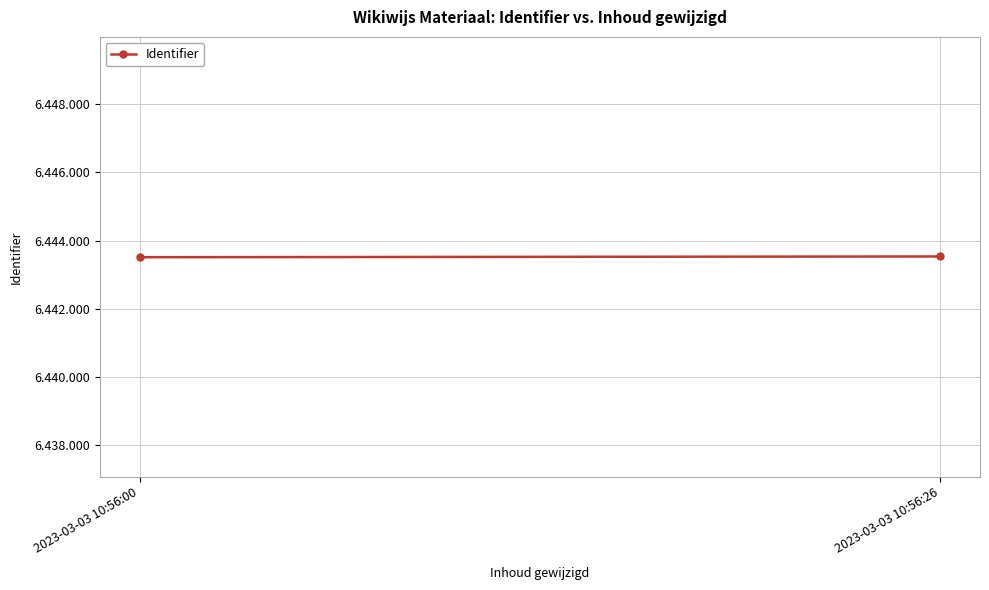

Is this an area chart (filled region under the line)?

No